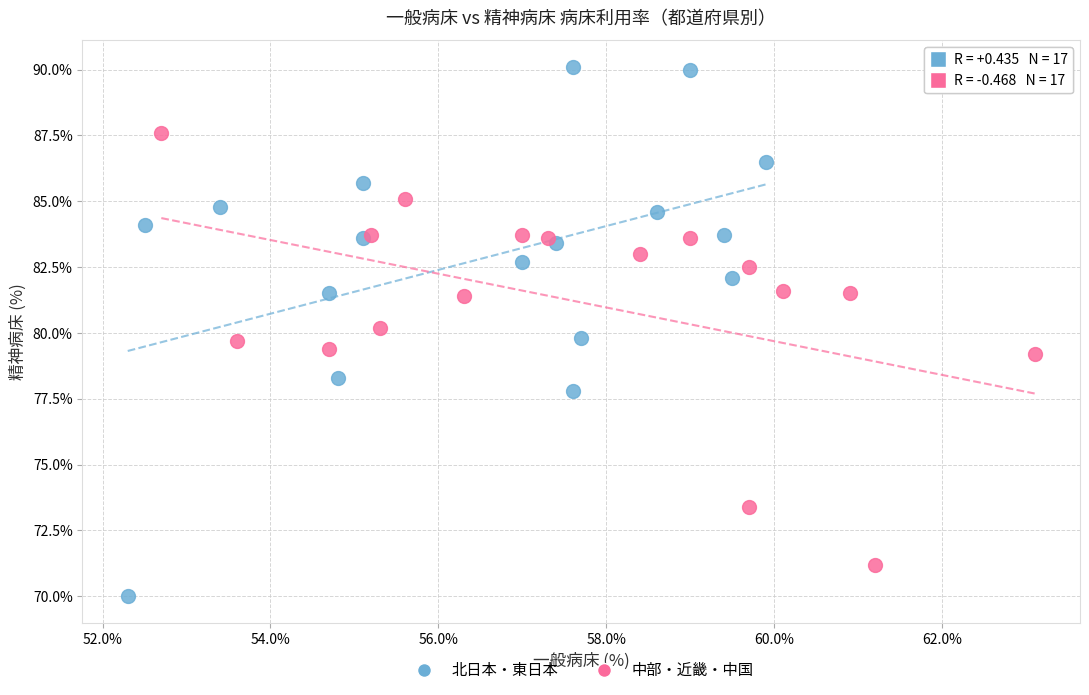

Which series reaches the minimum Y coordinate?

北日本・東日本